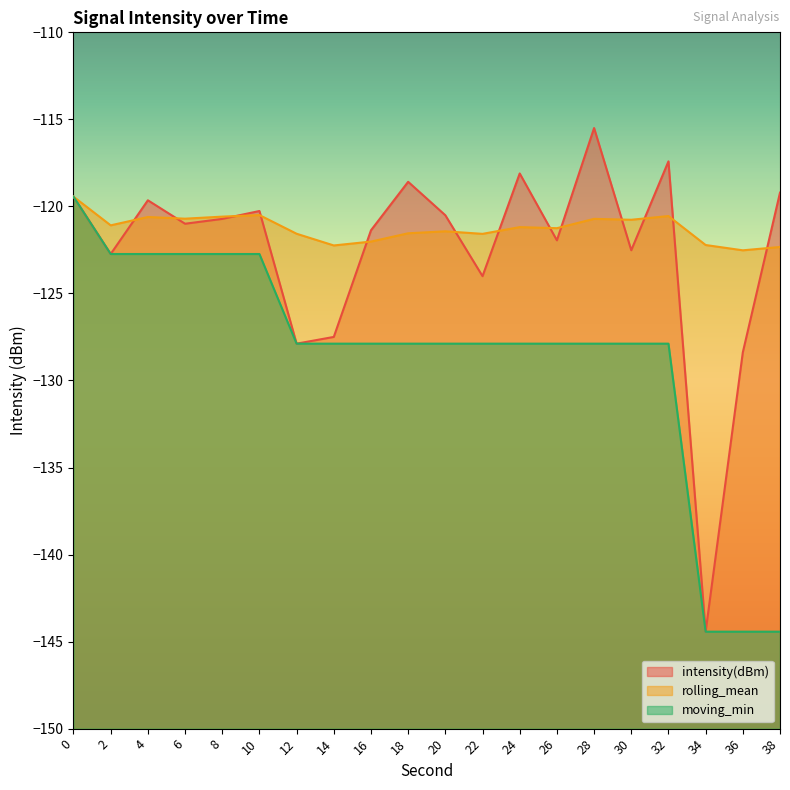

Is the value of moving_min at 6 greater than the value of rolling_mean at 30?

No